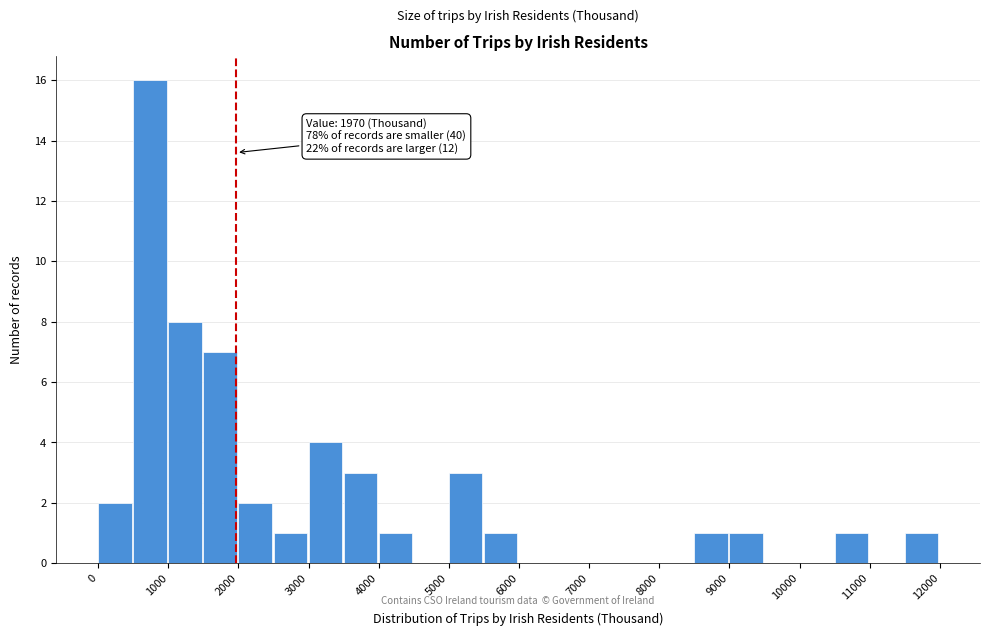

Over which range of the x-axis is the bar tallest?

500 to 1000